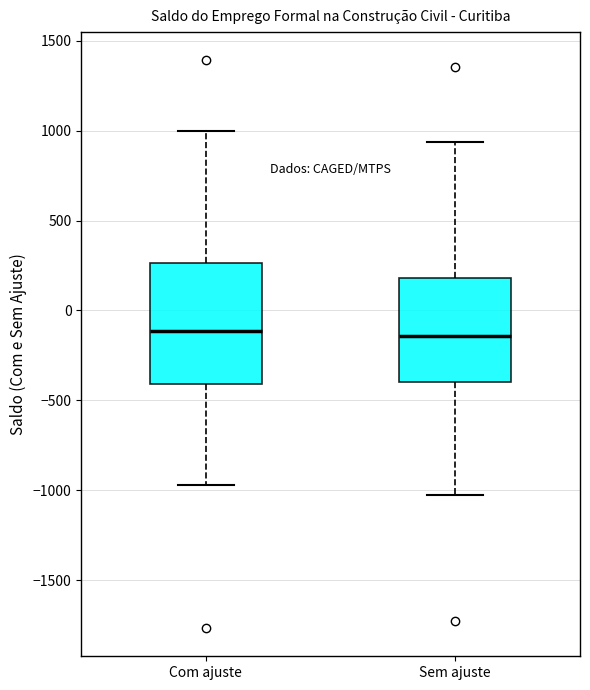

Comparing the boxes themselves (not the whiskers), which one is the tallest?

Com ajuste